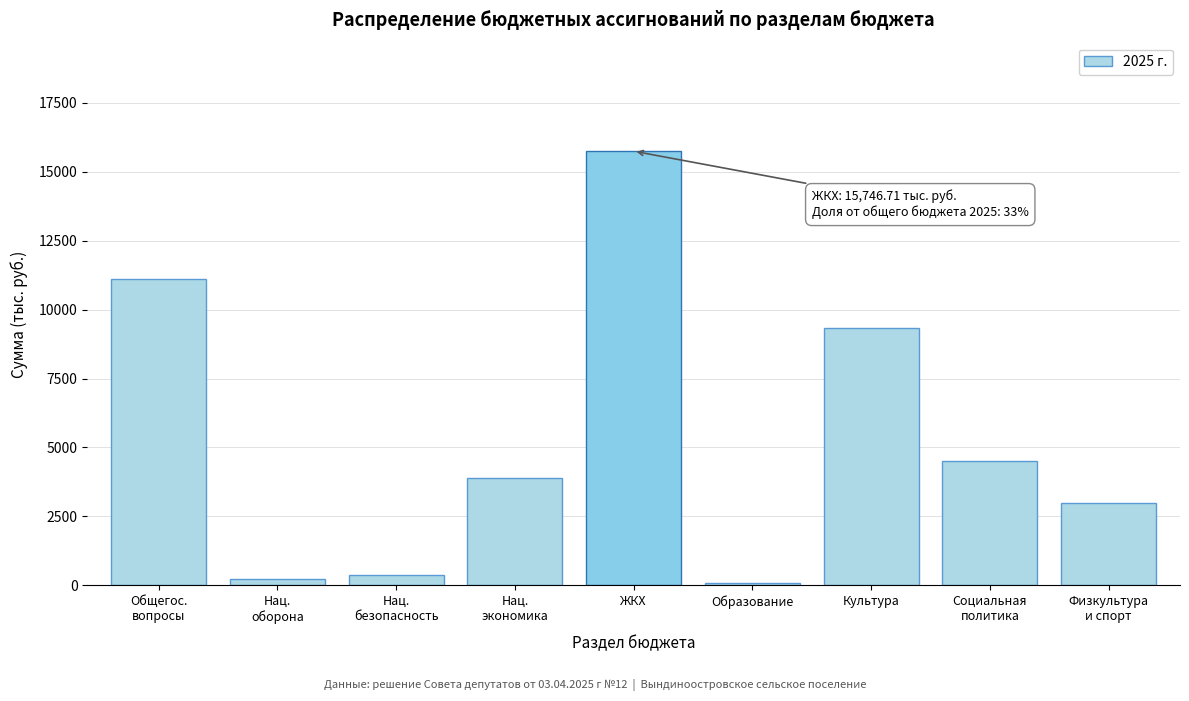

What is the value of the 5th bar from the left?

15746.7